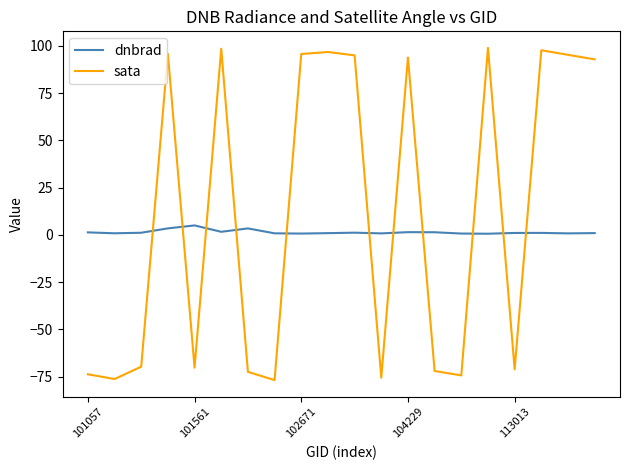

What is the average value of the dnbrad series?

1.4